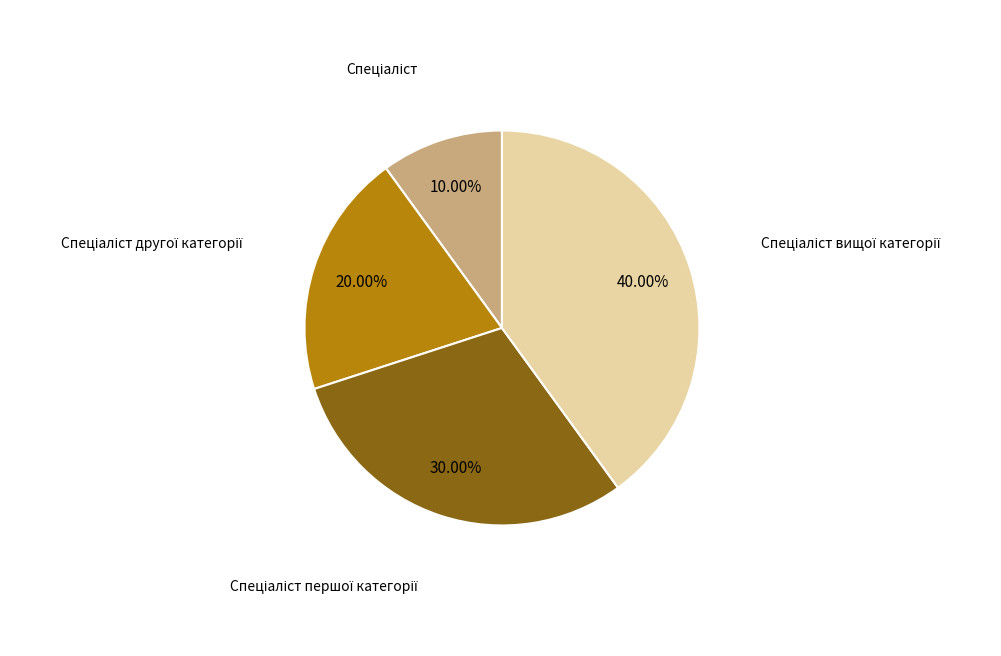

Is there a majority slice in this chart?

No